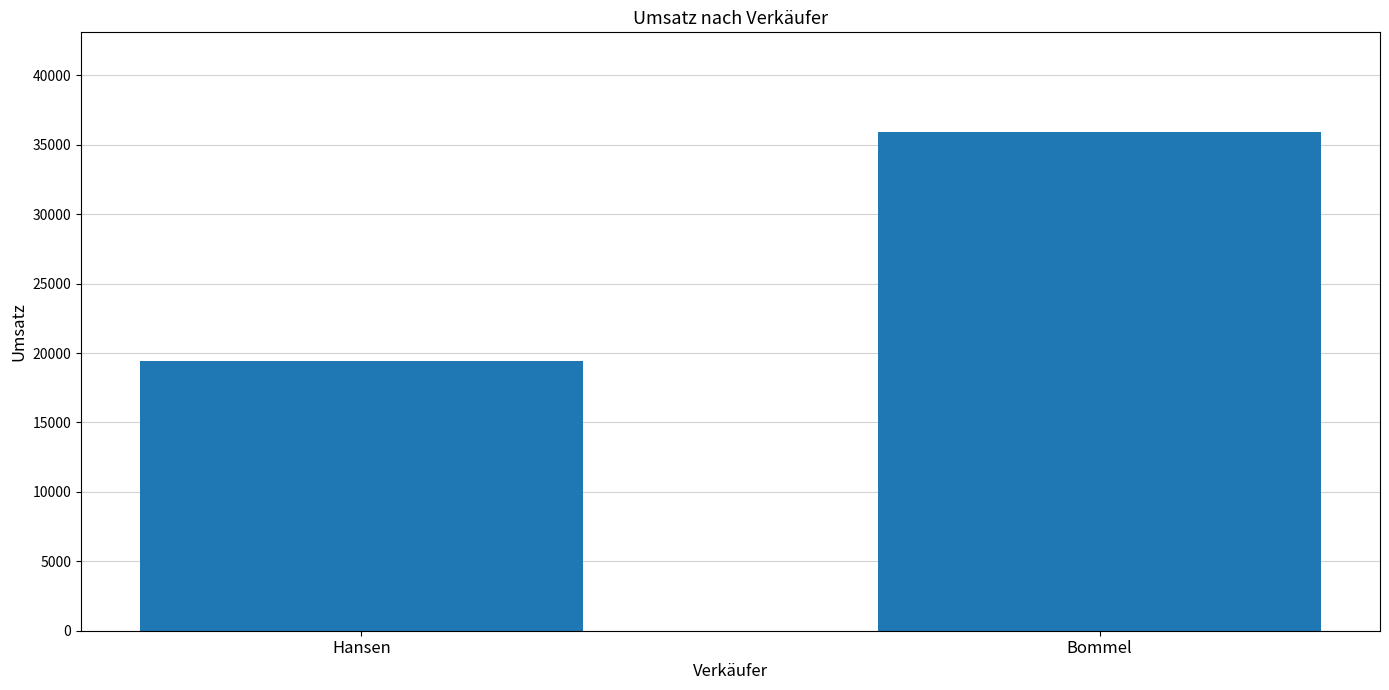

How many bars are there in total?

2